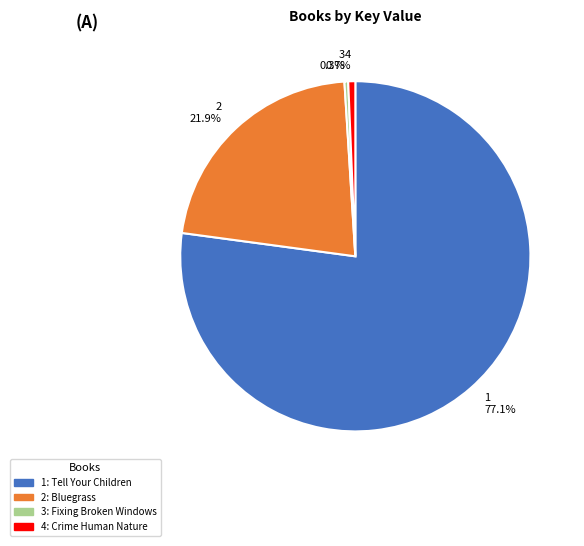

Does any single category account for the majority?

Yes